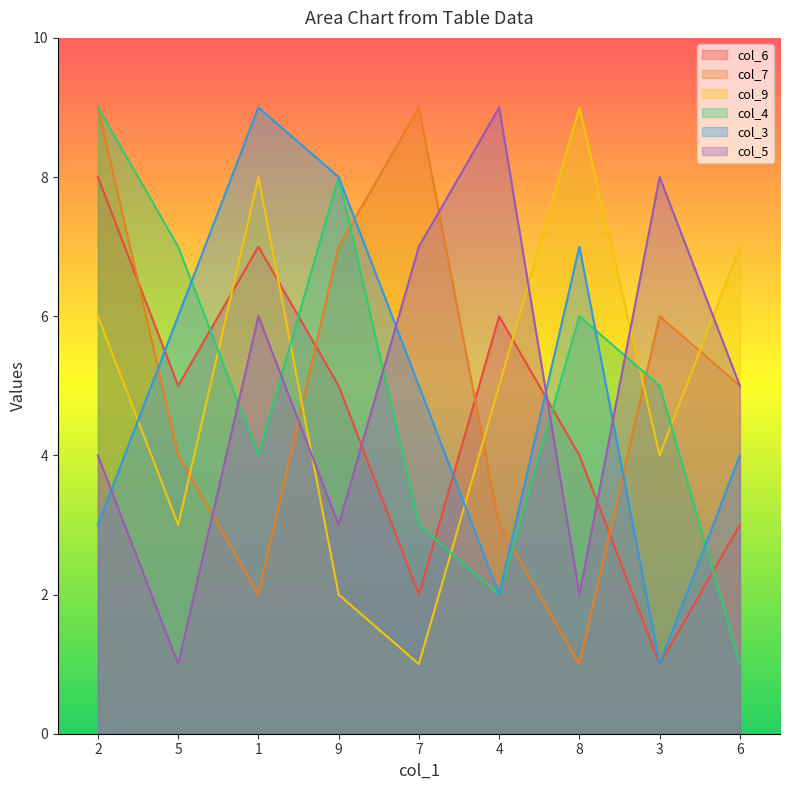

What are all the series names shown in the legend?

col_6, col_7, col_9, col_4, col_3, col_5